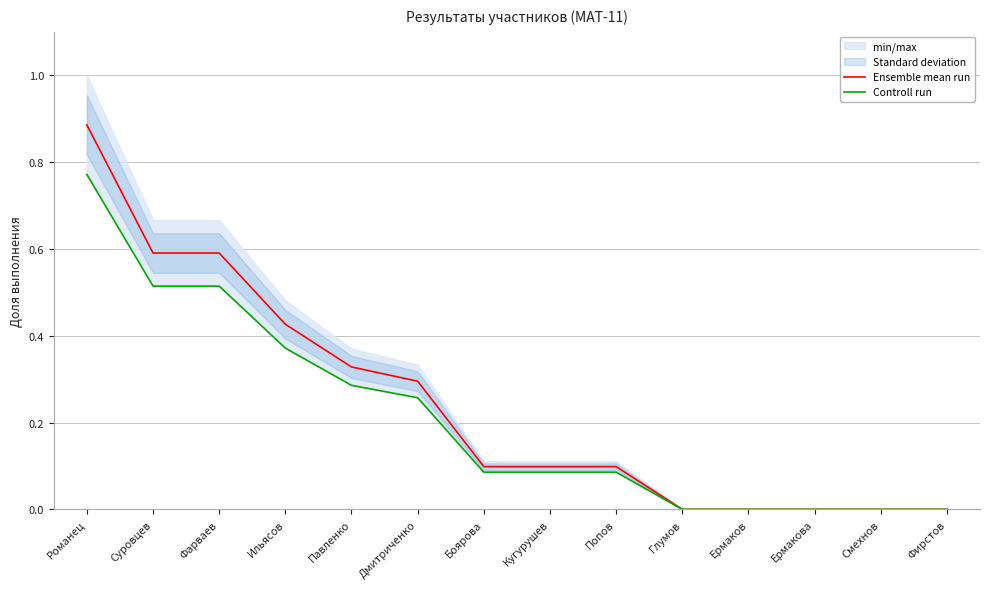

What is the label of the 5th point from the right?

Глумов